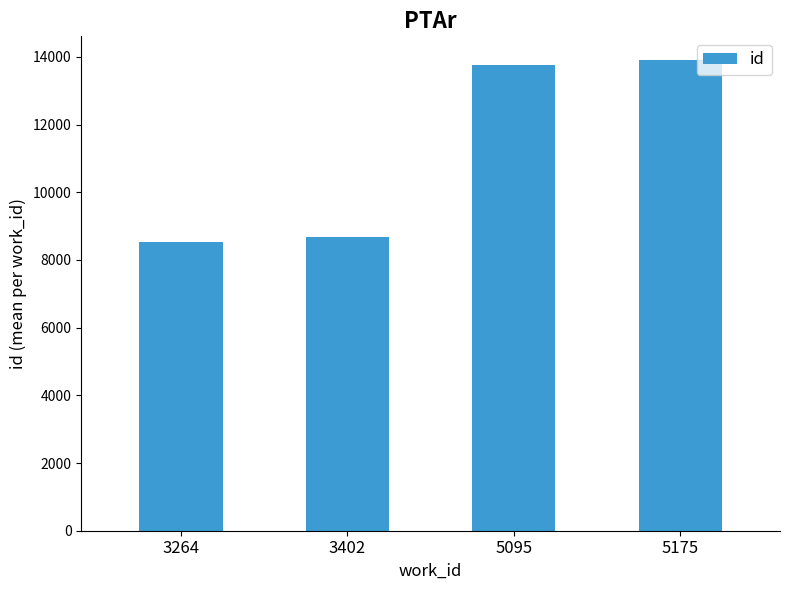

What is the value of the 3rd bar from the left?

13766.5